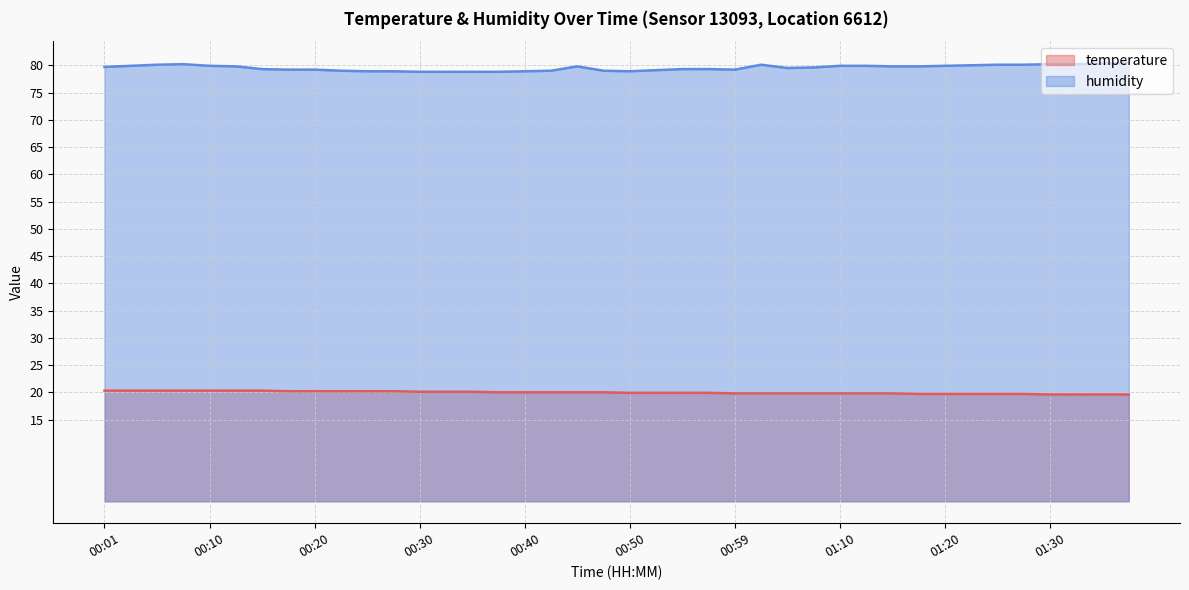

What is the total value across all series at 01:10?

99.7